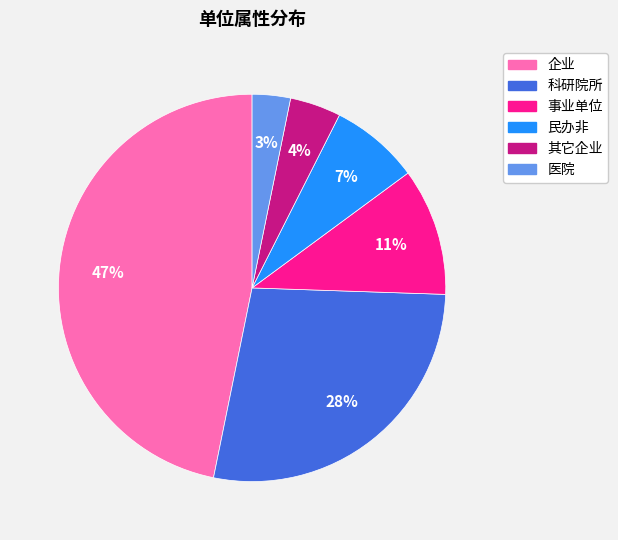

To the nearest percent, what is the combined percentage of 企业 and 民办非?

54%